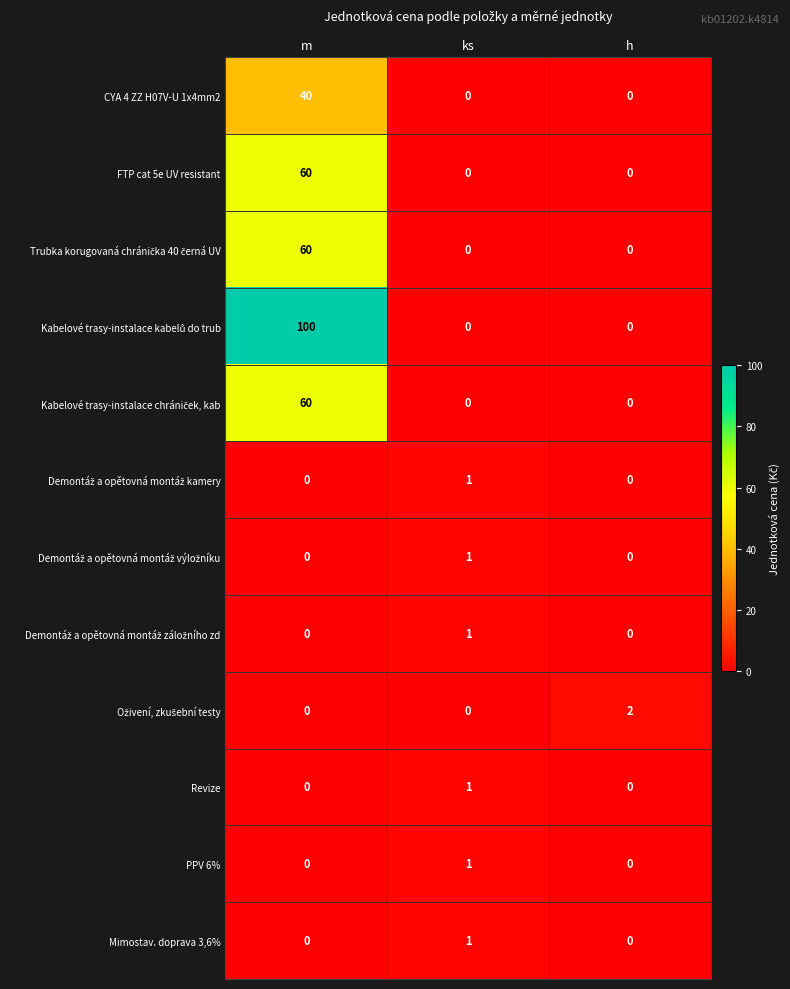

Which label corresponds to the largest value in the chart?

m